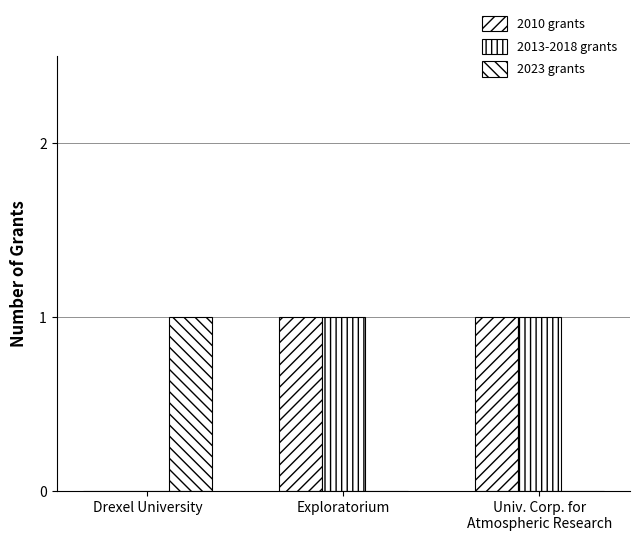

Count the number of data series in this chart.

3